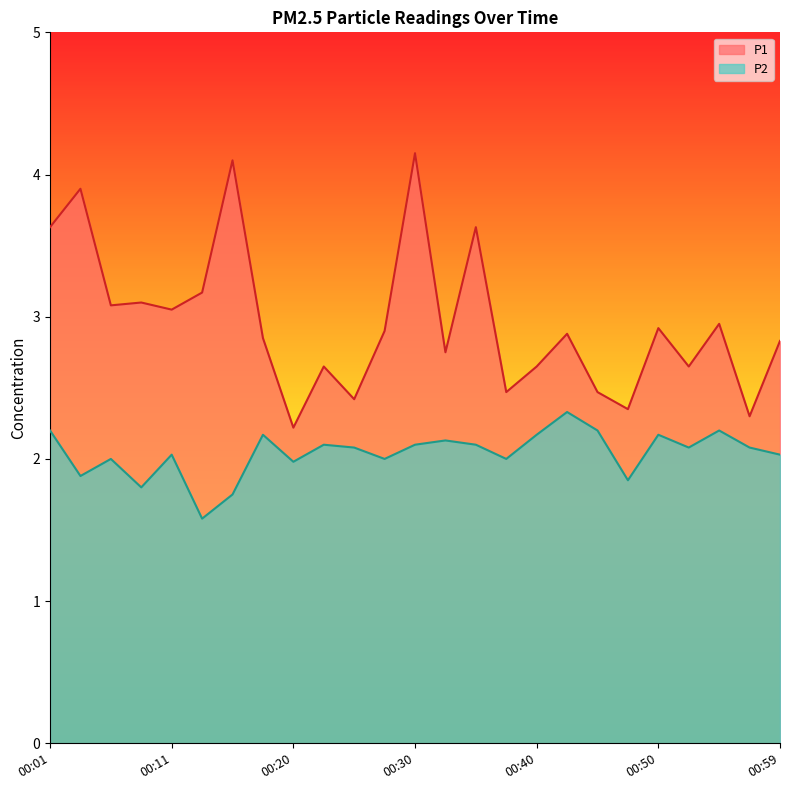

What are all the series names shown in the legend?

P1, P2